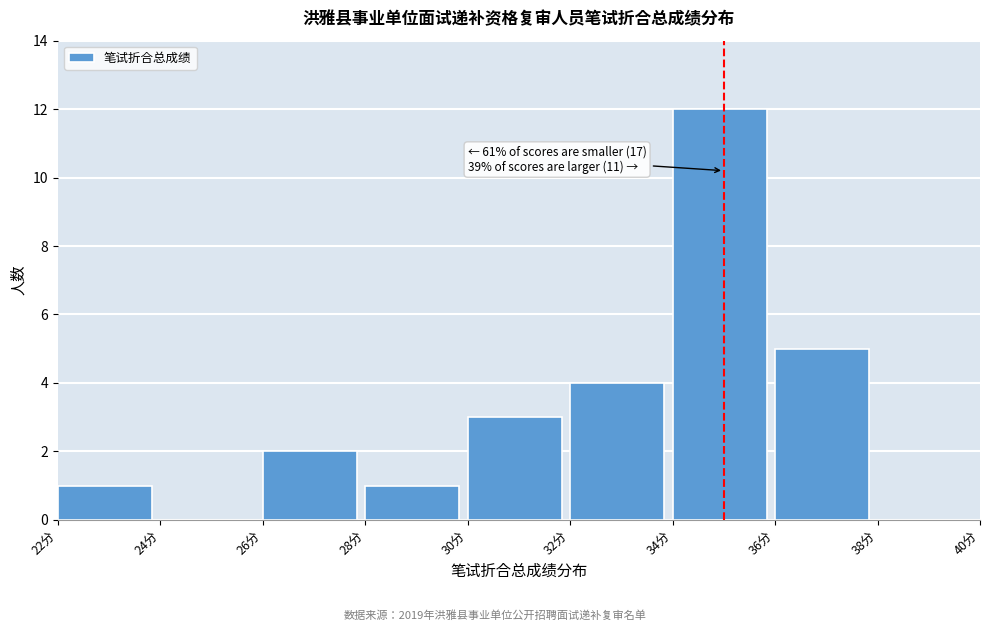

Over which range of the x-axis is the bar tallest?

34 to 36